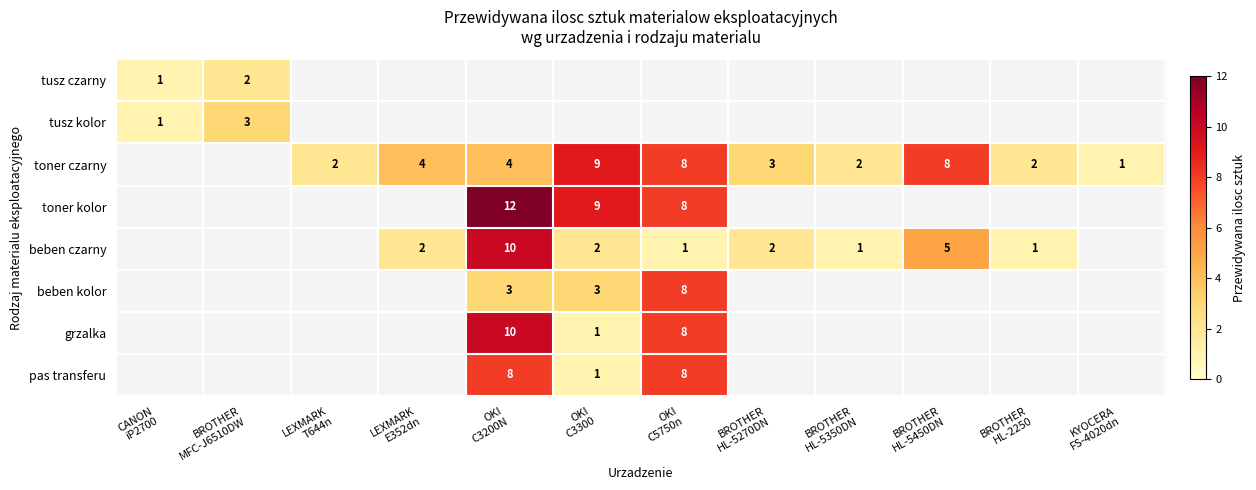

At BROTHER HL-5350DN, list the series in order from smallest to largest.

tusz czarny, tusz kolor, toner czarny, toner kolor, beben czarny, beben kolor, grzalka, pas transferu